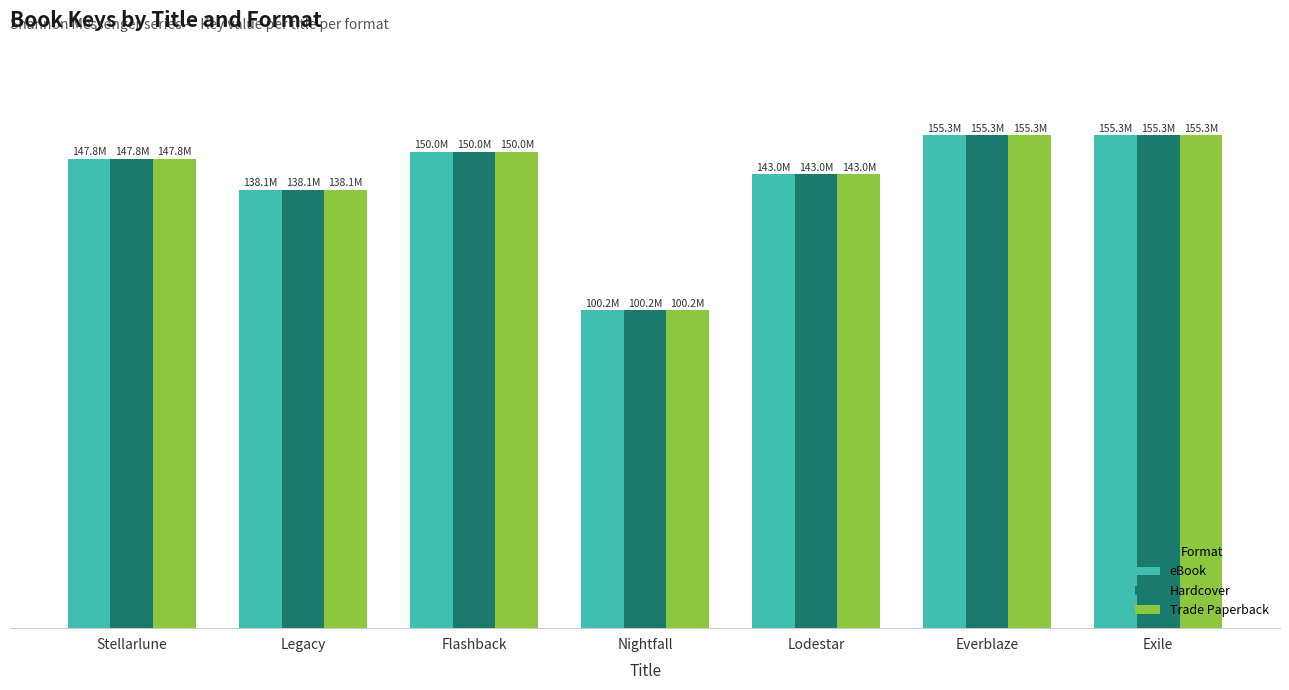

Rank the categories by Hardcover value from highest to lowest.

Everblaze, Exile, Flashback, Stellarlune, Lodestar, Legacy, Nightfall